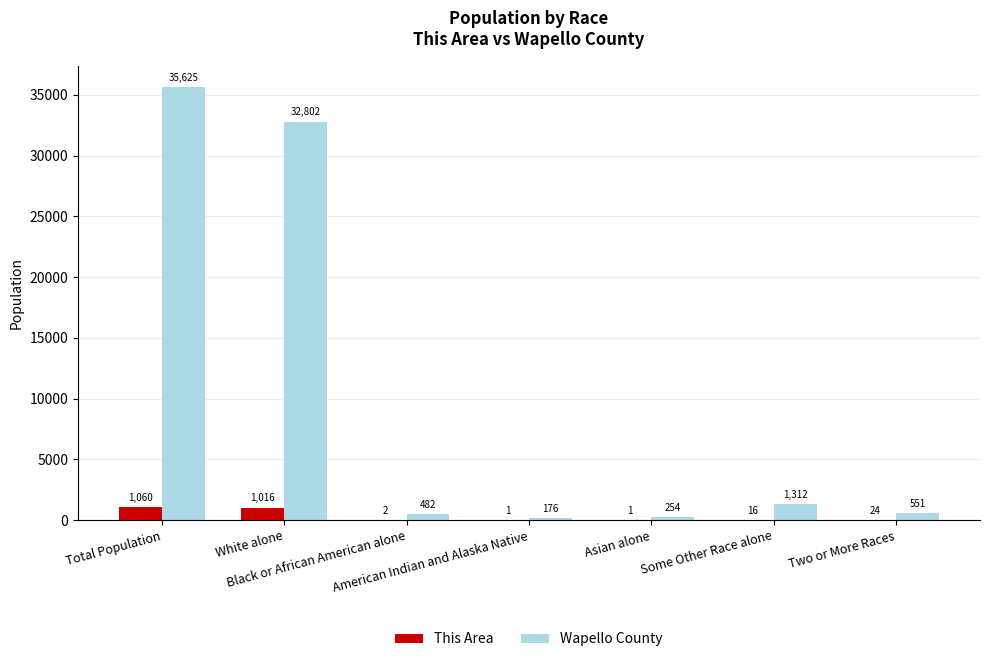

What is the sum of the This Area values at Two or More Races and Asian alone?

25